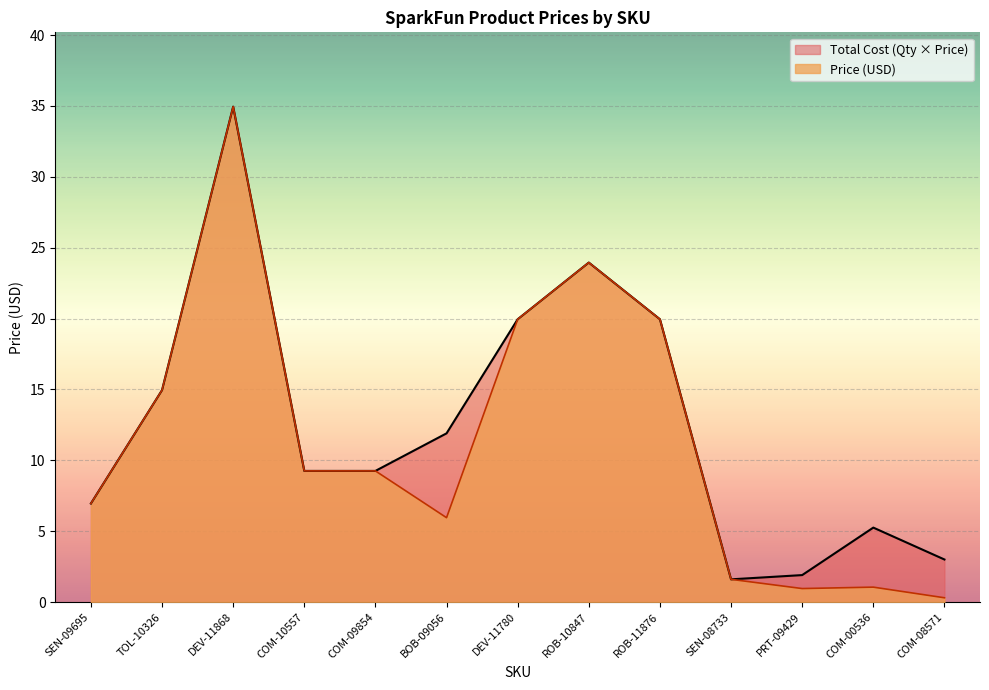

Is it true that Price (USD) equals 9.2 at COM-10557?

True